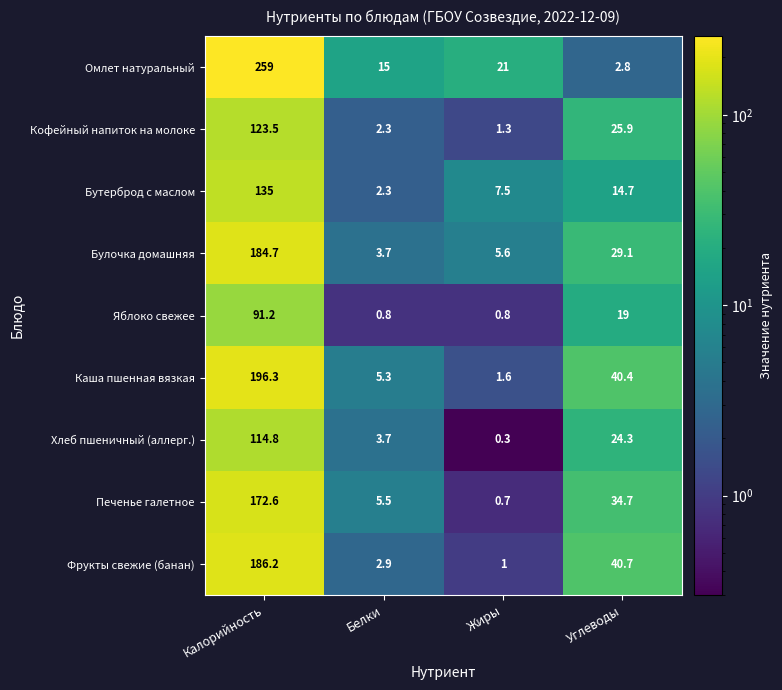

At which label is Яблоко свежее closest to 46?

Углеводы